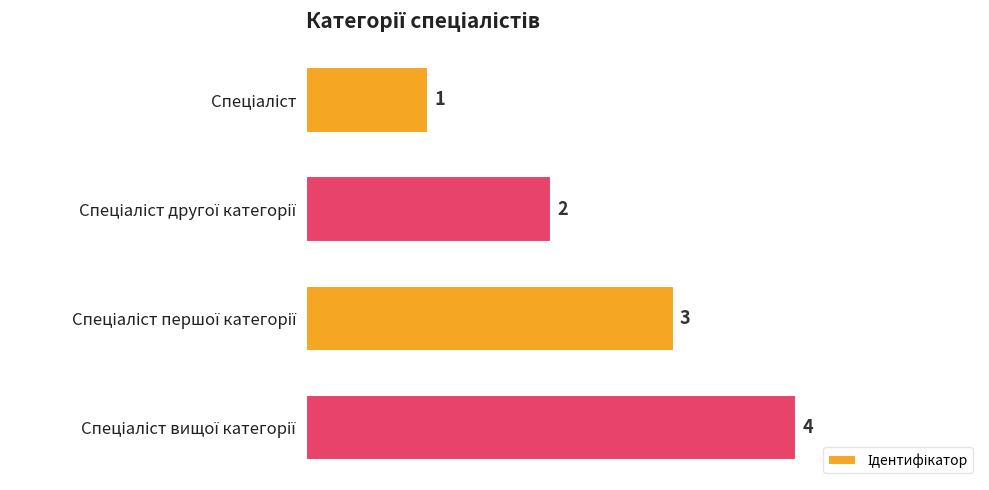

How many series are shown in this chart?

1